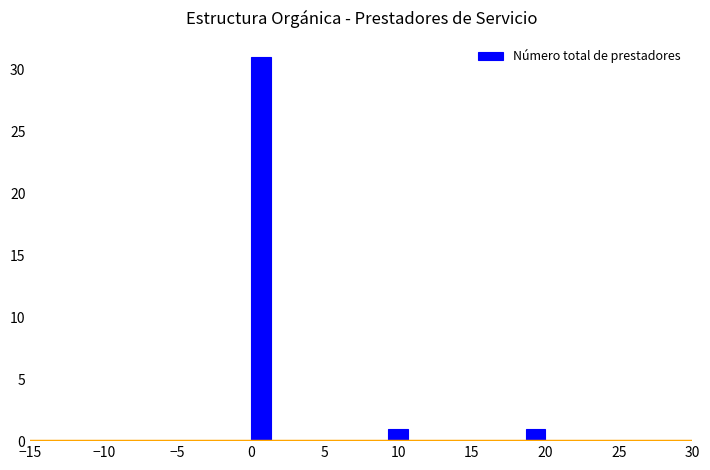

Around what value on the x-axis is the tallest bar? Give the approximate position of its centre, as read against the axis.

0.5